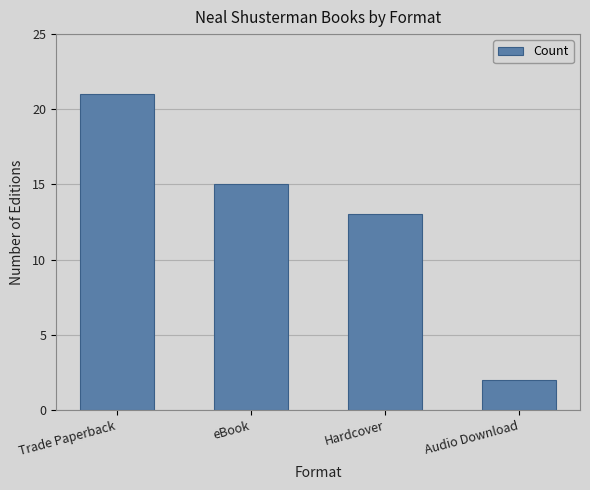

At which label is the value closest to 11?

Hardcover